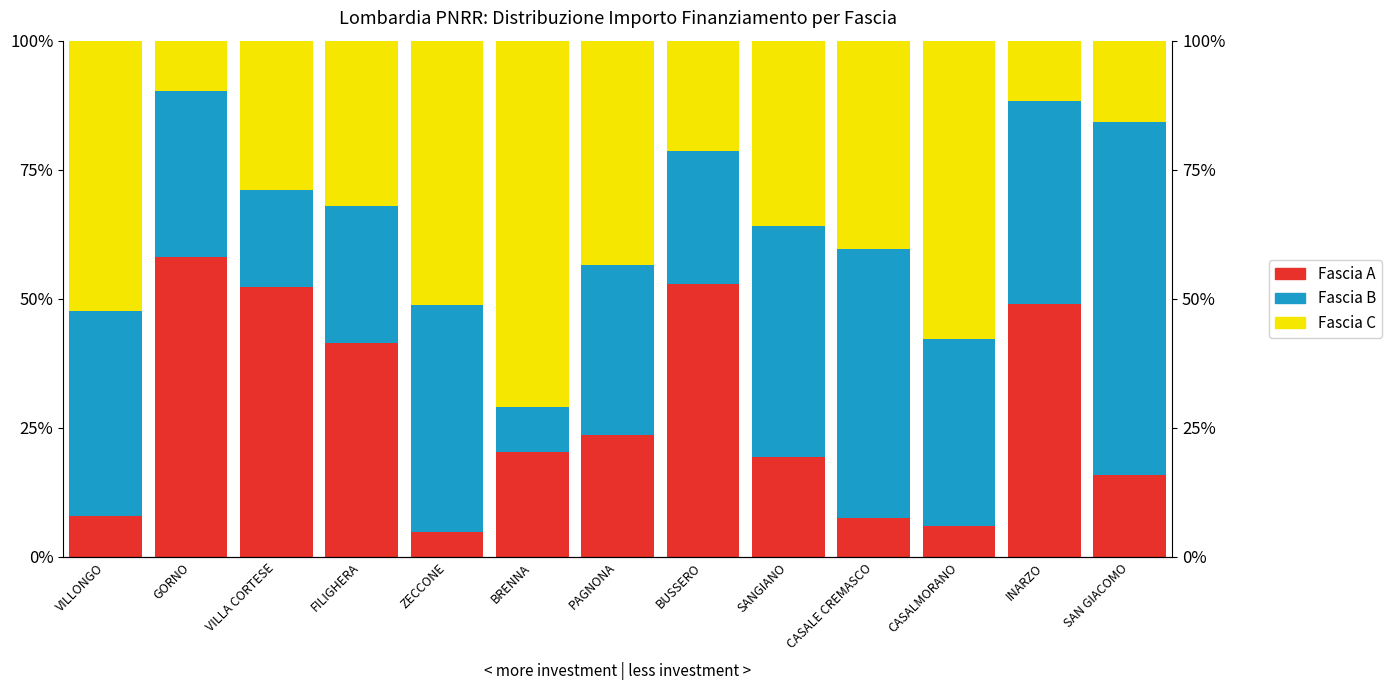

What is the average value of the Fascia C series?

0.4